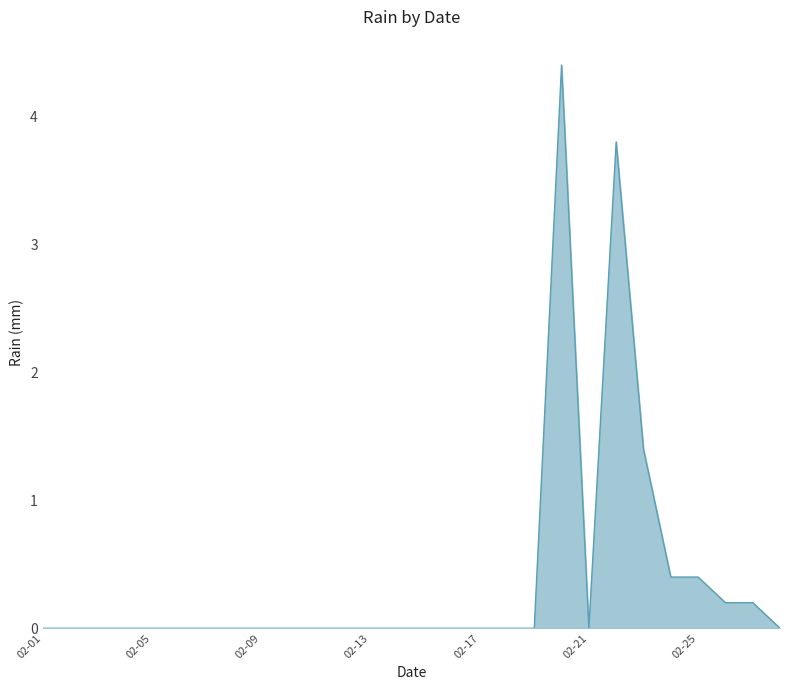

What is the difference between the maximum and minimum values?

4.4